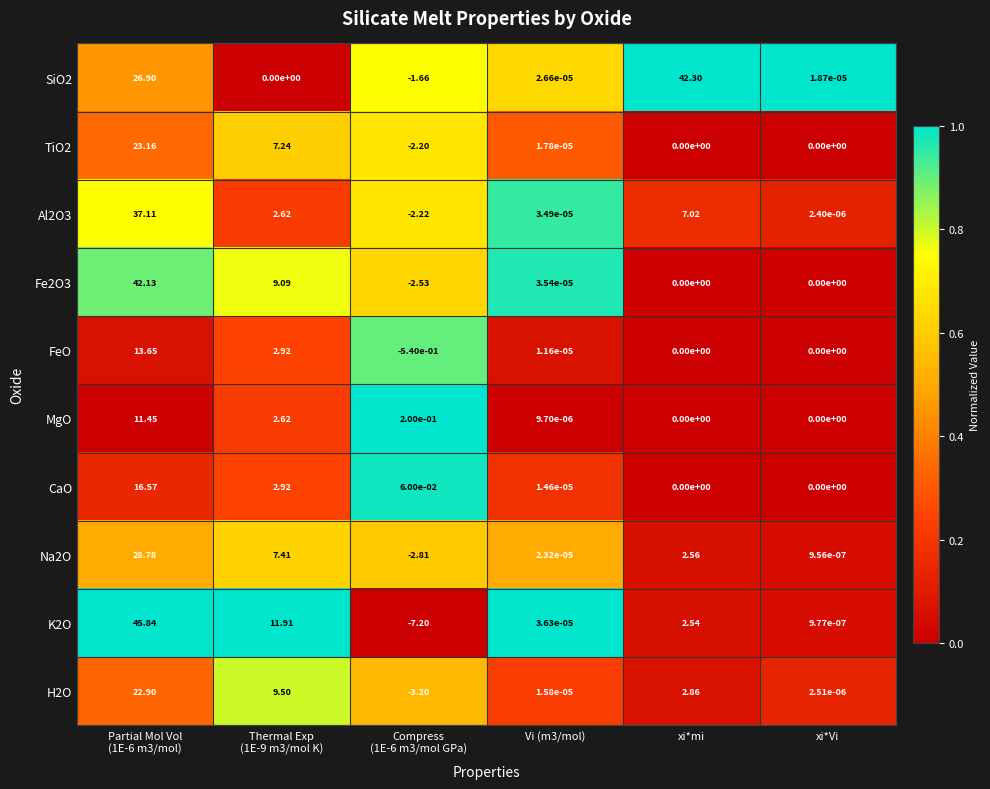

Where is Al2O3 nearest to the value 17?

xi*mi